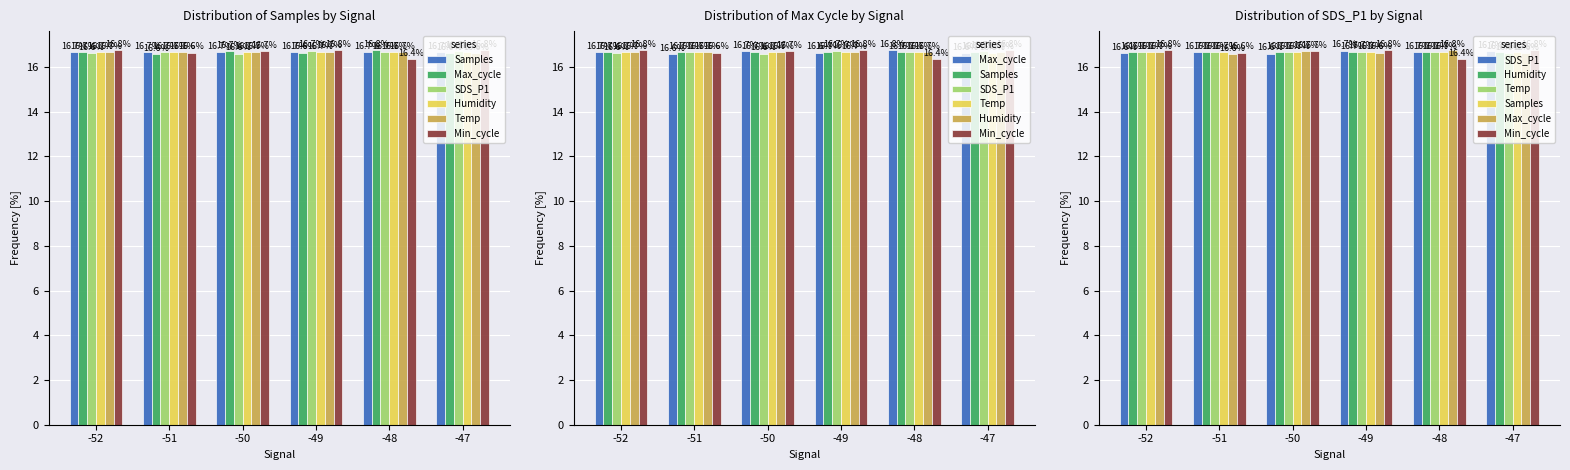

Between -49 and -47, which is larger?

-47